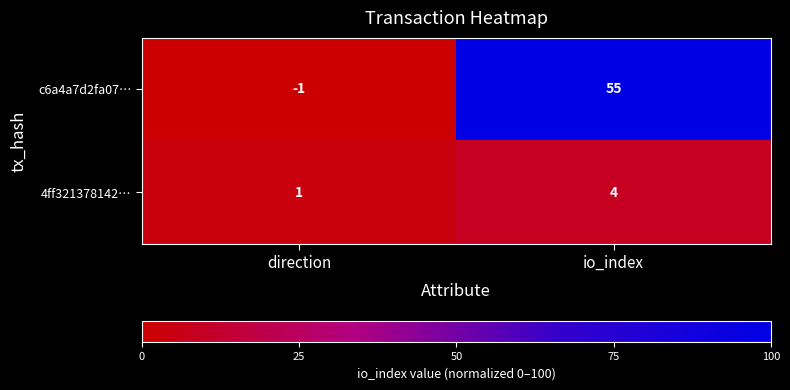

Which series has the largest range (max minus min)?

c6a4a7d2fa07…